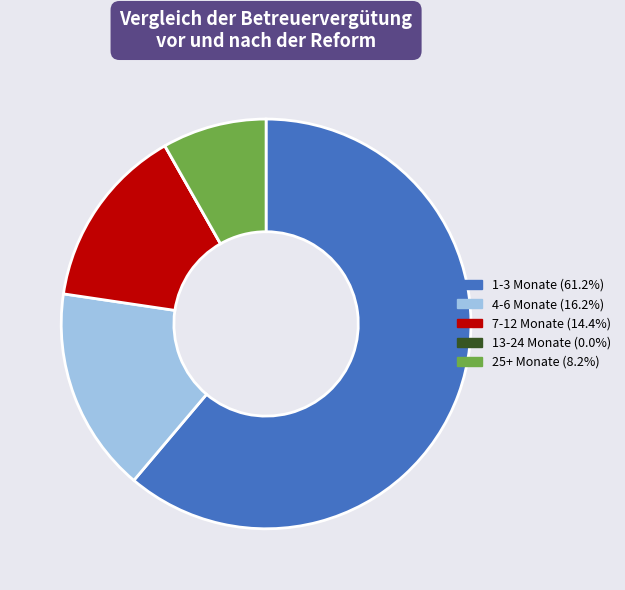

Does 1-3 Monate represent more than half of the total?

Yes